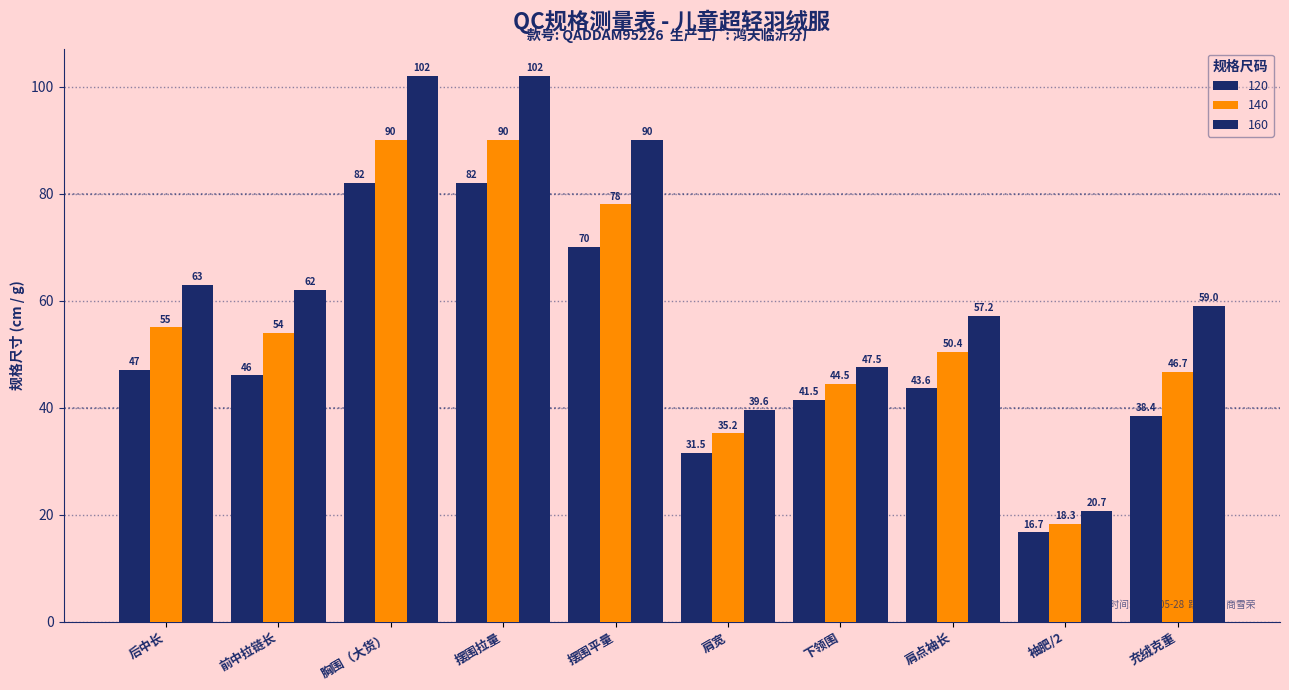

How many bars are there in total?

30